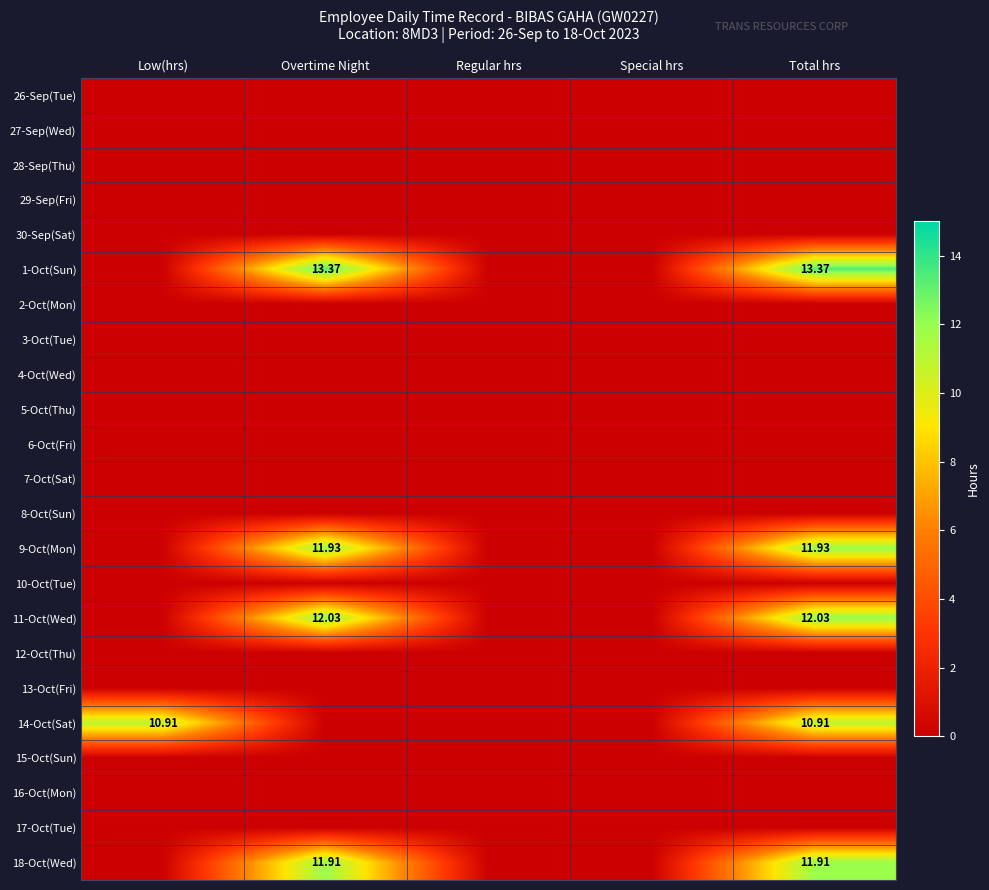

Where is 7-Oct(Sat) nearest to the value 0?

Low(hrs)